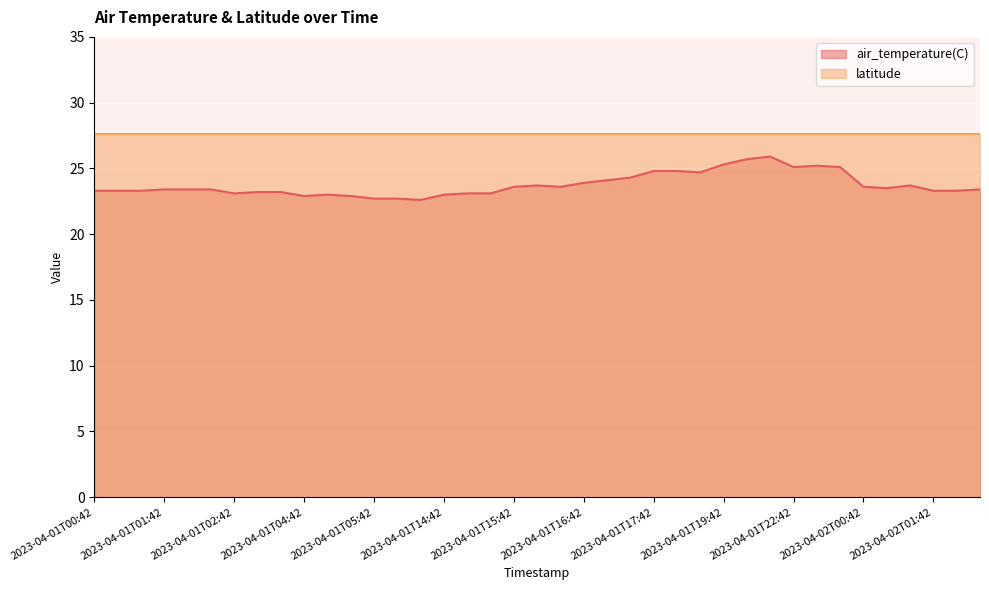

Rank the categories by value from lowest to highest.

2023-04-01T05:54, 2023-04-01T05:42, 2023-04-01T05:48, 2023-04-01T04:42, 2023-04-01T04:54, 2023-04-01T04:48, 2023-04-01T14:42, 2023-04-01T02:42, 2023-04-01T14:48, 2023-04-01T14:54, 2023-04-01T02:48, 2023-04-01T02:54, 2023-04-01T00:42, 2023-04-01T00:48, 2023-04-01T00:54, 2023-04-02T01:42, 2023-04-02T01:48, 2023-04-01T01:42, 2023-04-01T01:48, 2023-04-01T01:54, 2023-04-02T01:54, 2023-04-02T00:48, 2023-04-01T15:42, 2023-04-01T15:54, 2023-04-02T00:42, 2023-04-01T15:48, 2023-04-02T00:54, 2023-04-01T16:42, 2023-04-01T16:48, 2023-04-01T16:54, 2023-04-01T17:54, 2023-04-01T17:42, 2023-04-01T17:48, 2023-04-01T22:42, 2023-04-01T22:54, 2023-04-01T22:48, 2023-04-01T19:42, 2023-04-01T19:48, 2023-04-01T19:54